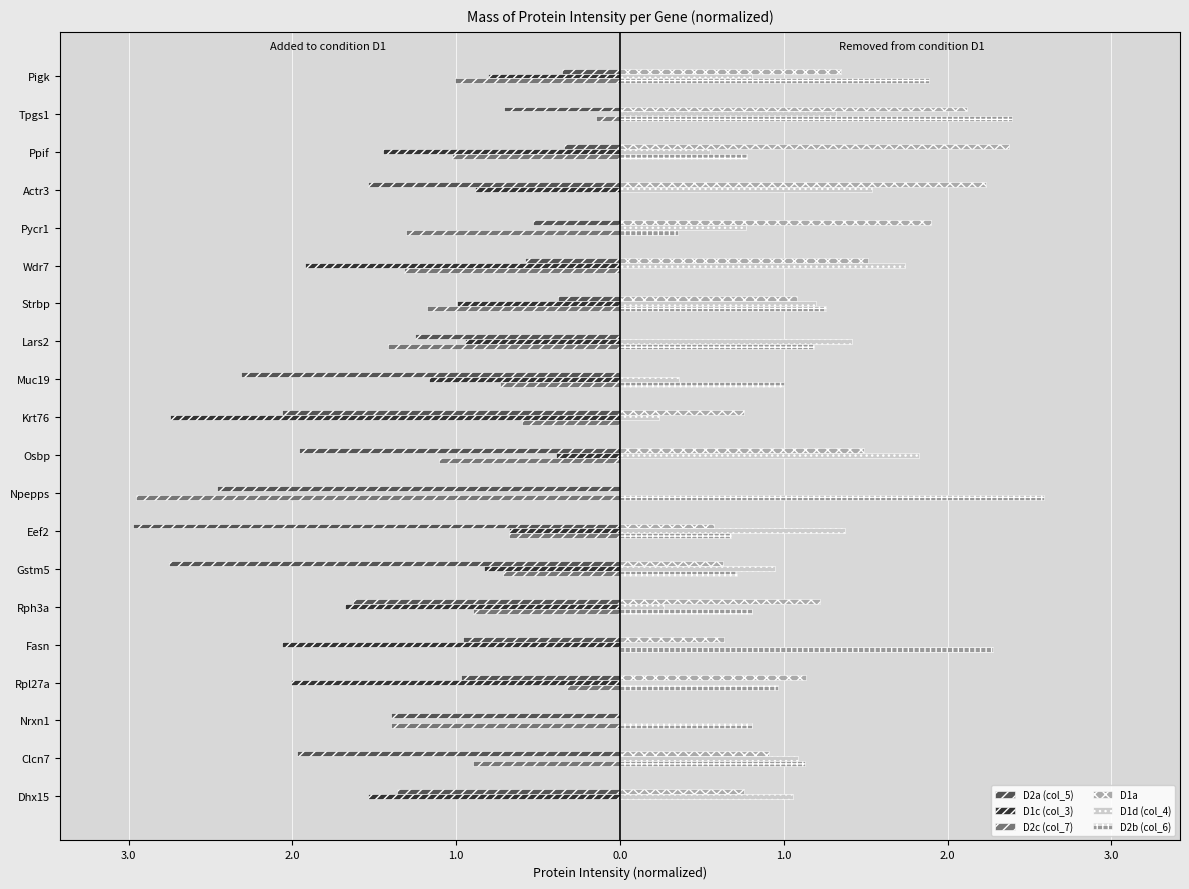

What are all the series names shown in the legend?

D2a (col_5), D1c (col_3), D2c (col_7), D1a, D1d (col_4), D2b (col_6)